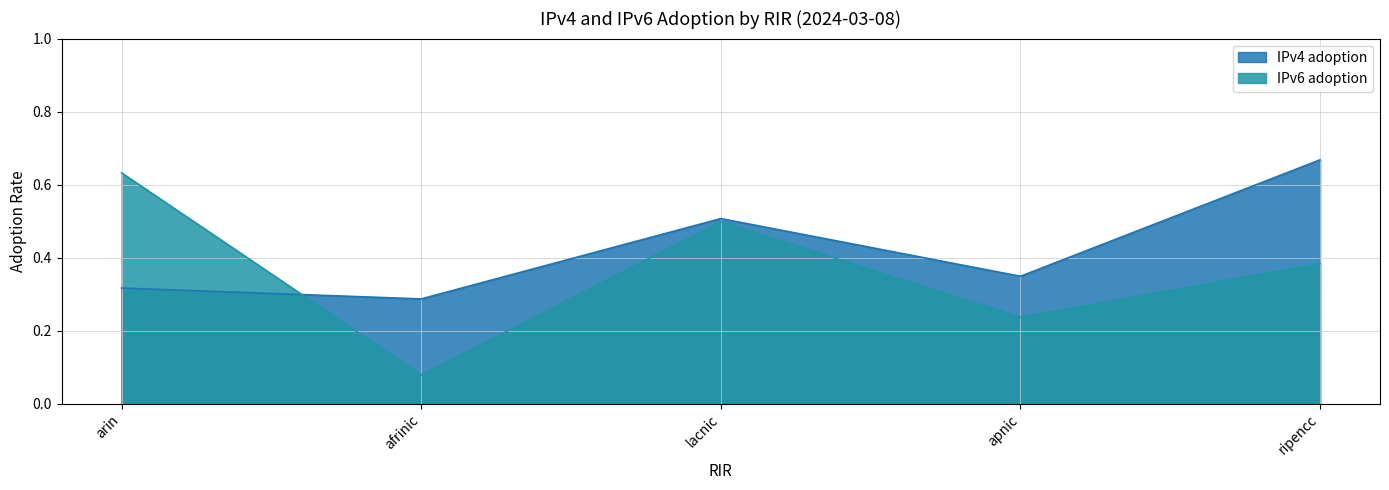

What is the difference between the IPv4 adoption values at arin and ripencc?

0.4